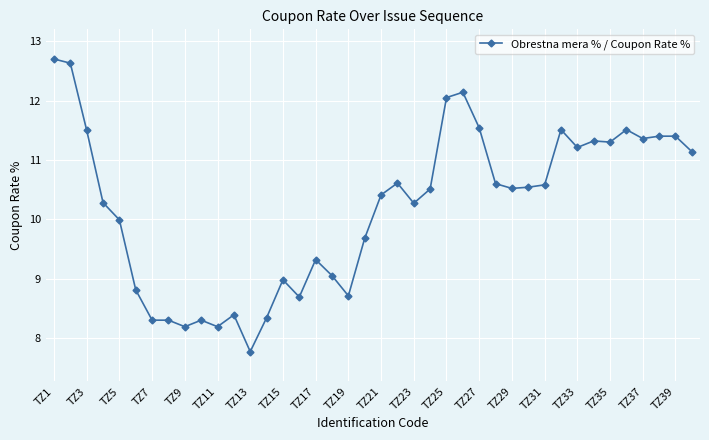

What is the average value?

10.2